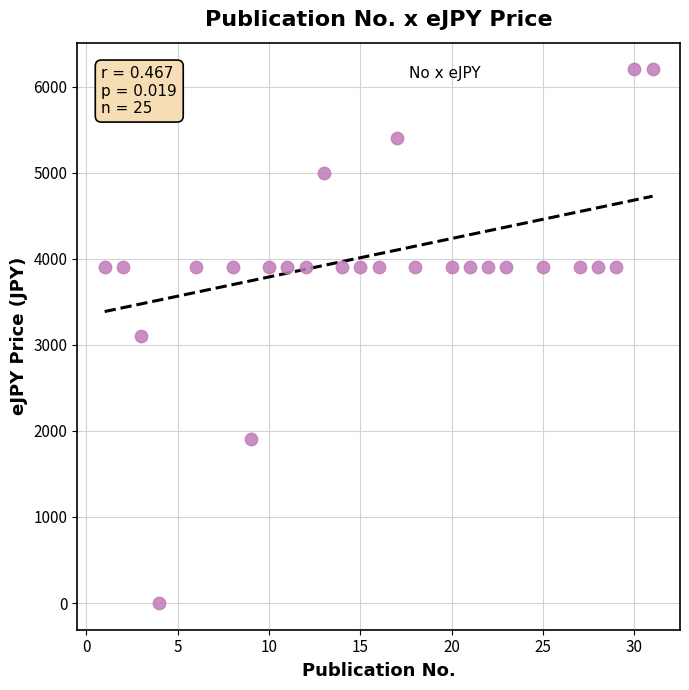

What is the range of X values (max minus min)?

30